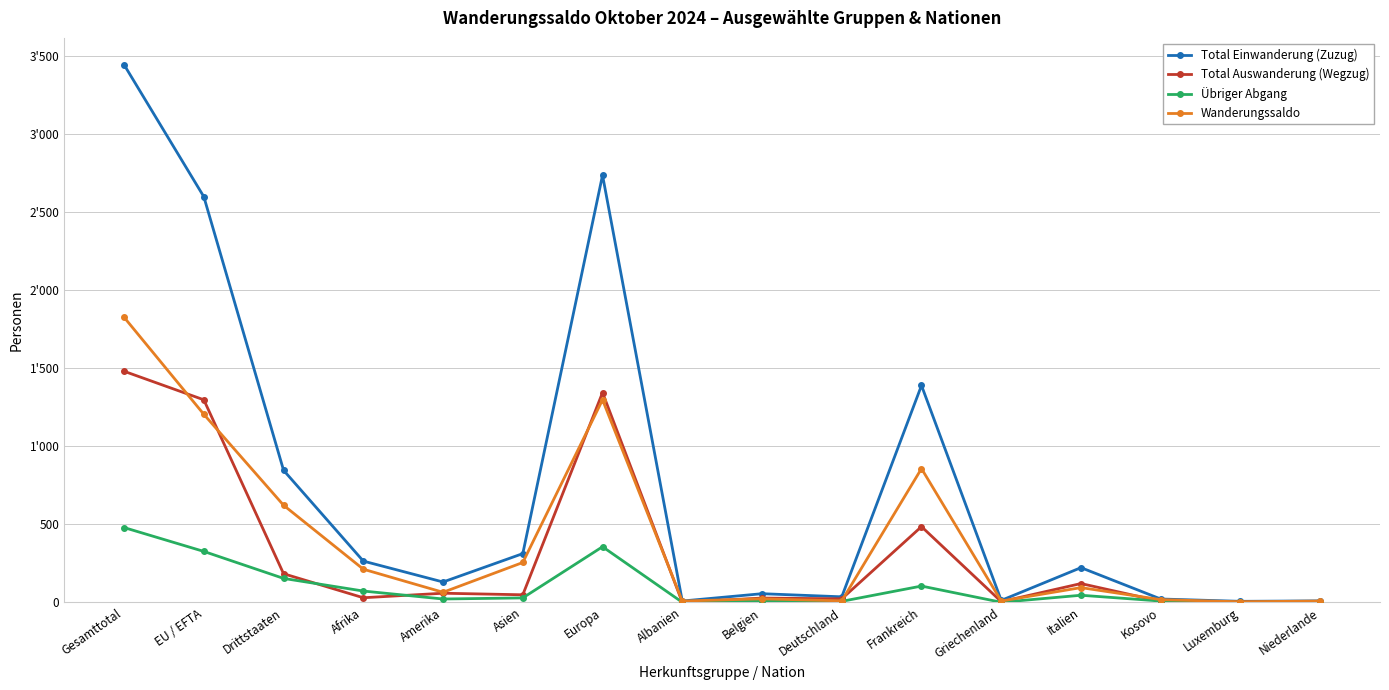

What is the total value across all series at Kosovo?

52